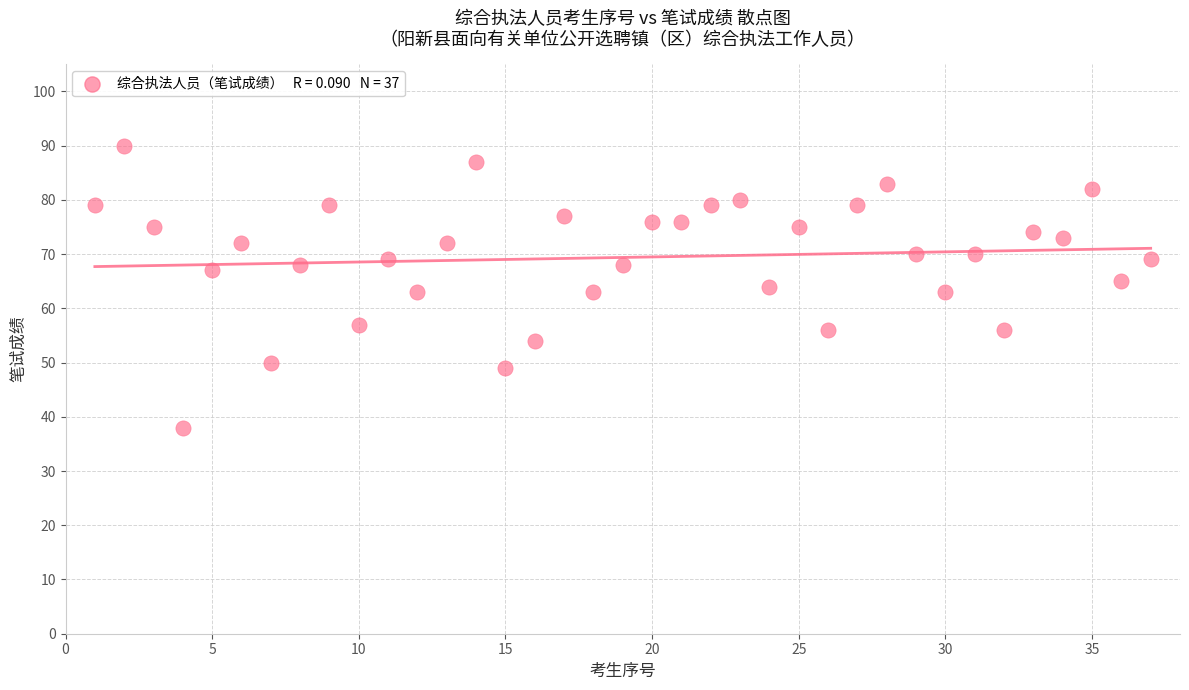

What is the range of X values (max minus min)?

36